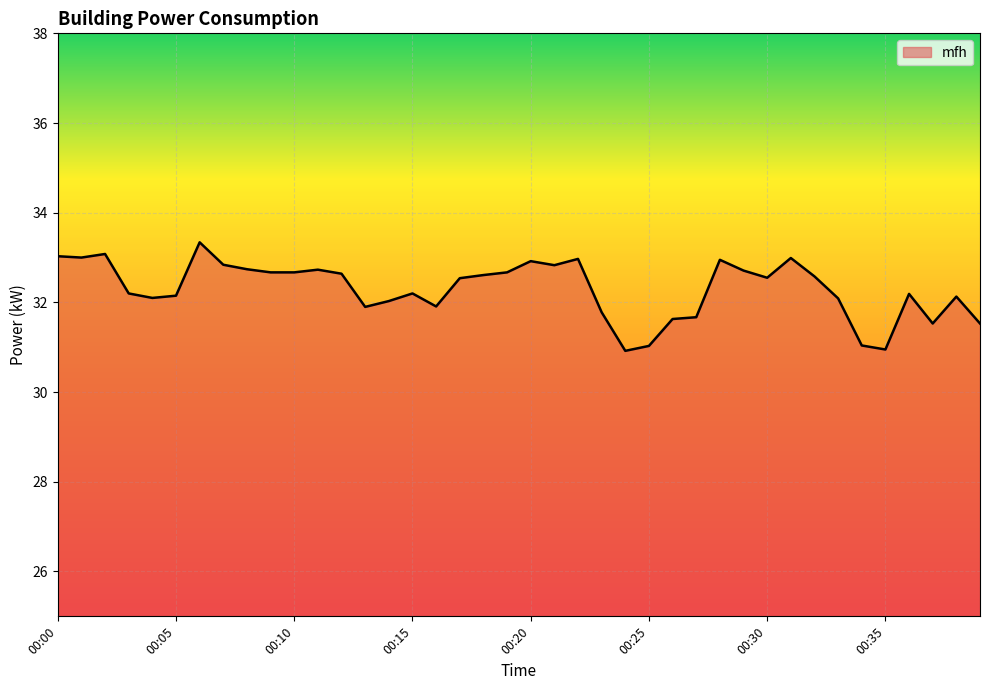

How many lines are shown in the chart?

1